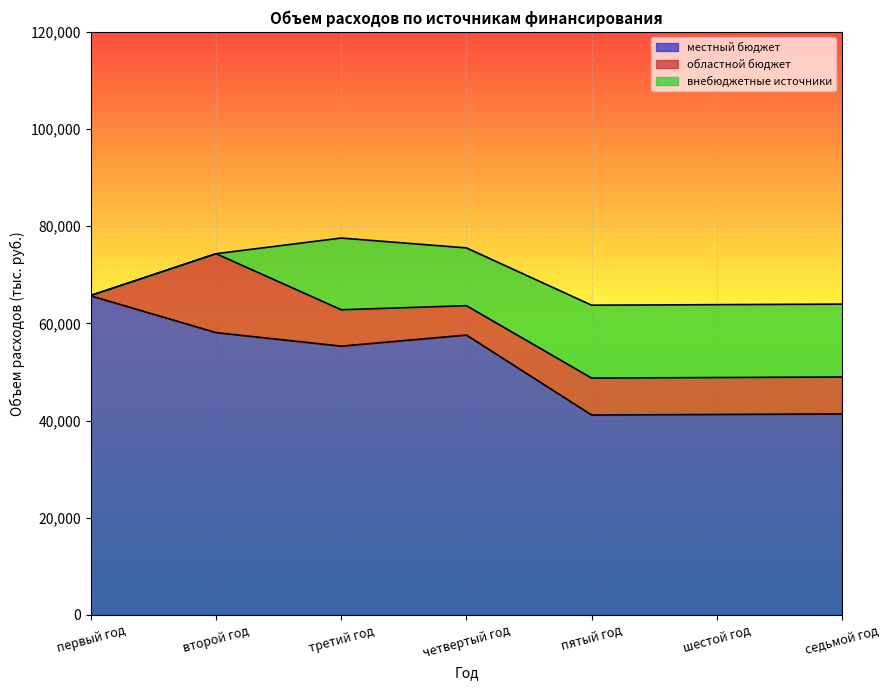

Between шестой год and седьмой год, which is larger?

седьмой год